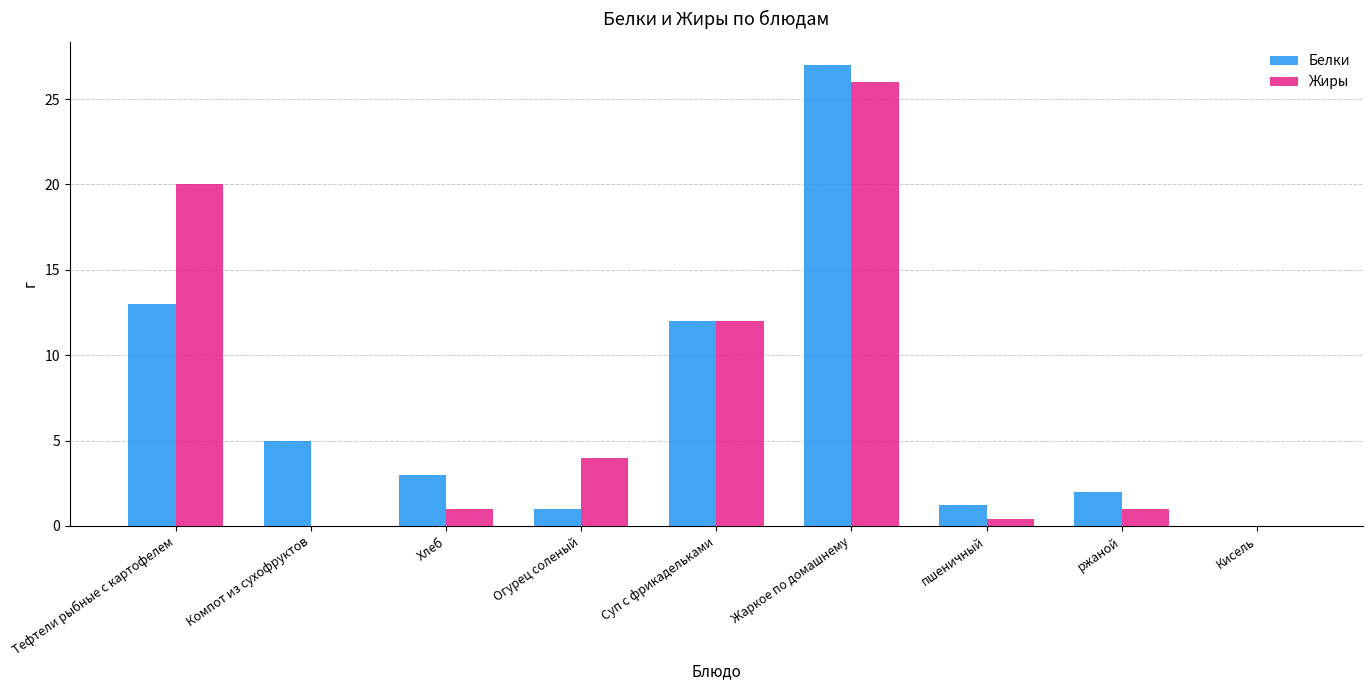

What are all the series names shown in the legend?

Белки, Жиры